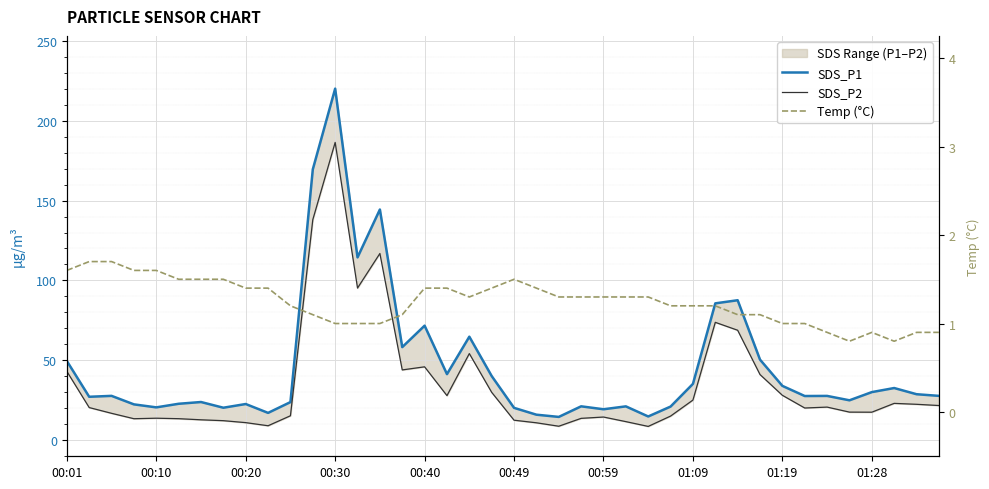

Is it true that Temp (°C) equals 1.5 at 00:49?

True